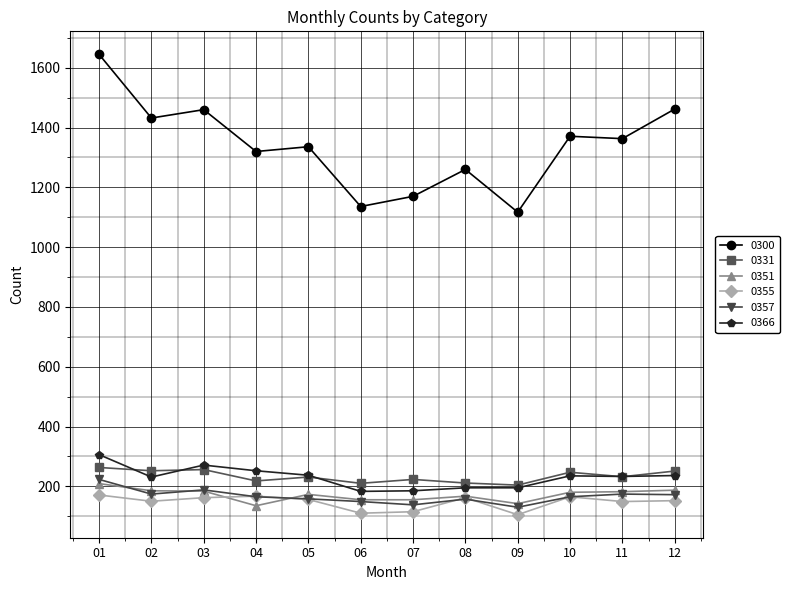

What is the difference between the maximum and minimum values in the 0351 series?

74